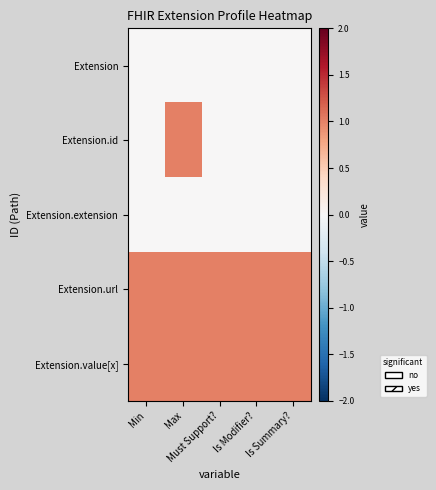

Reading left to right, what are all the values shown in this chart?

Extension: Min=0	Max=0	Must Support?=0	Is Modifier?=0	Is Summary?=0
Extension.id: Min=0	Max=1	Must Support?=0	Is Modifier?=0	Is Summary?=0
Extension.extension: Min=0	Max=0	Must Support?=0	Is Modifier?=0	Is Summary?=0
Extension.url: Min=1	Max=1	Must Support?=1	Is Modifier?=1	Is Summary?=1
Extension.value[x]: Min=1	Max=1	Must Support?=1	Is Modifier?=1	Is Summary?=1